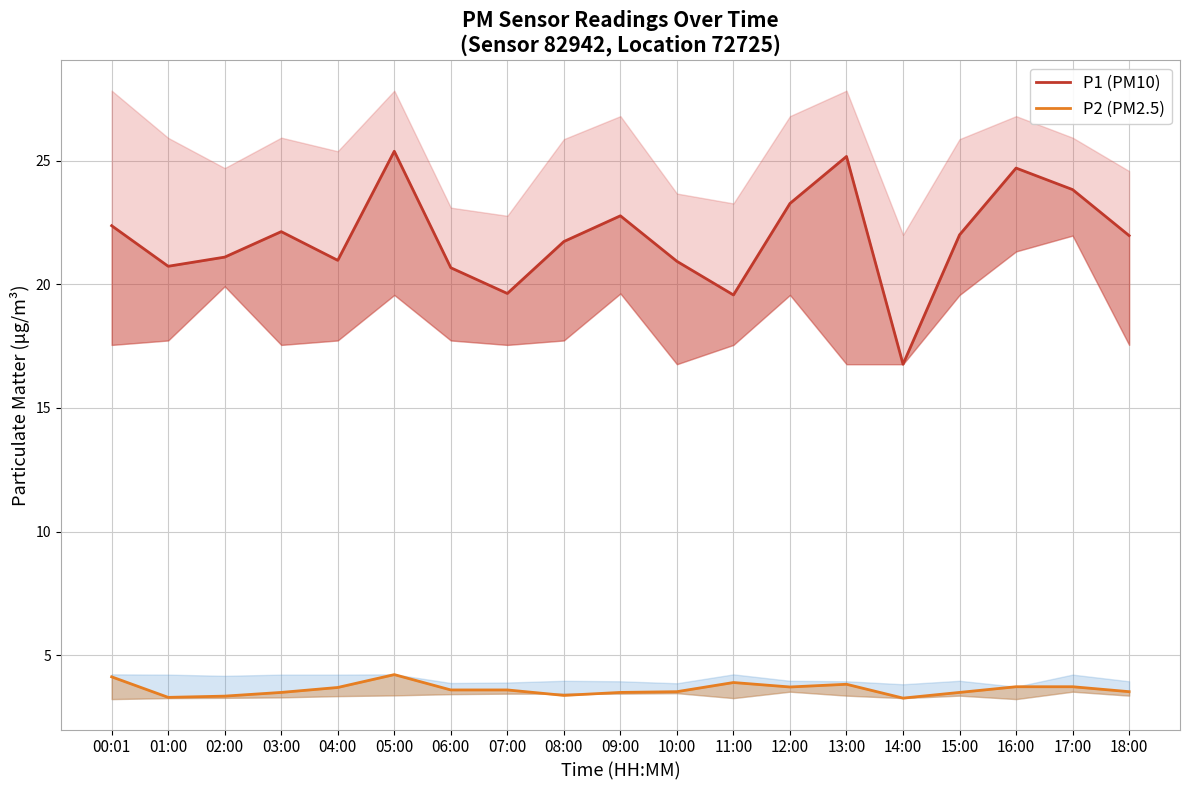

At 07:00, list the series in order from largest to smallest.

P1 (PM10), P2 (PM2.5)